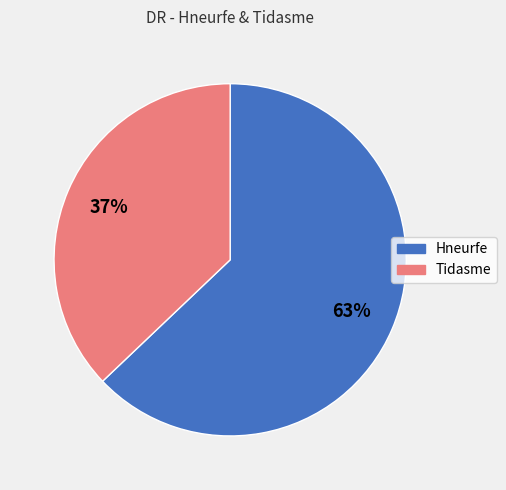

Count the number of slices in the pie.

2